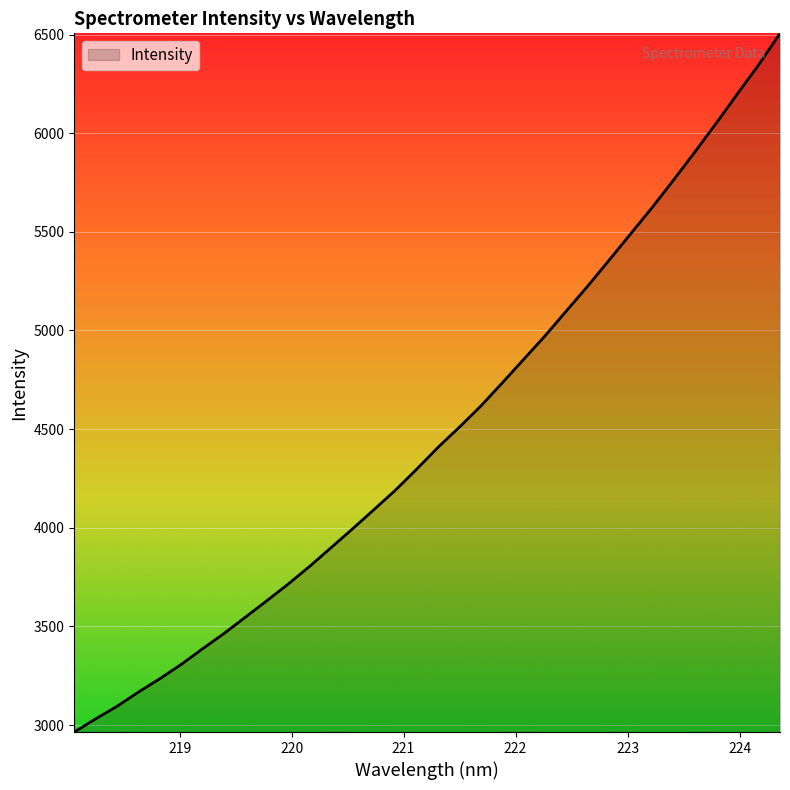

What is the smallest value displayed?

2964.3